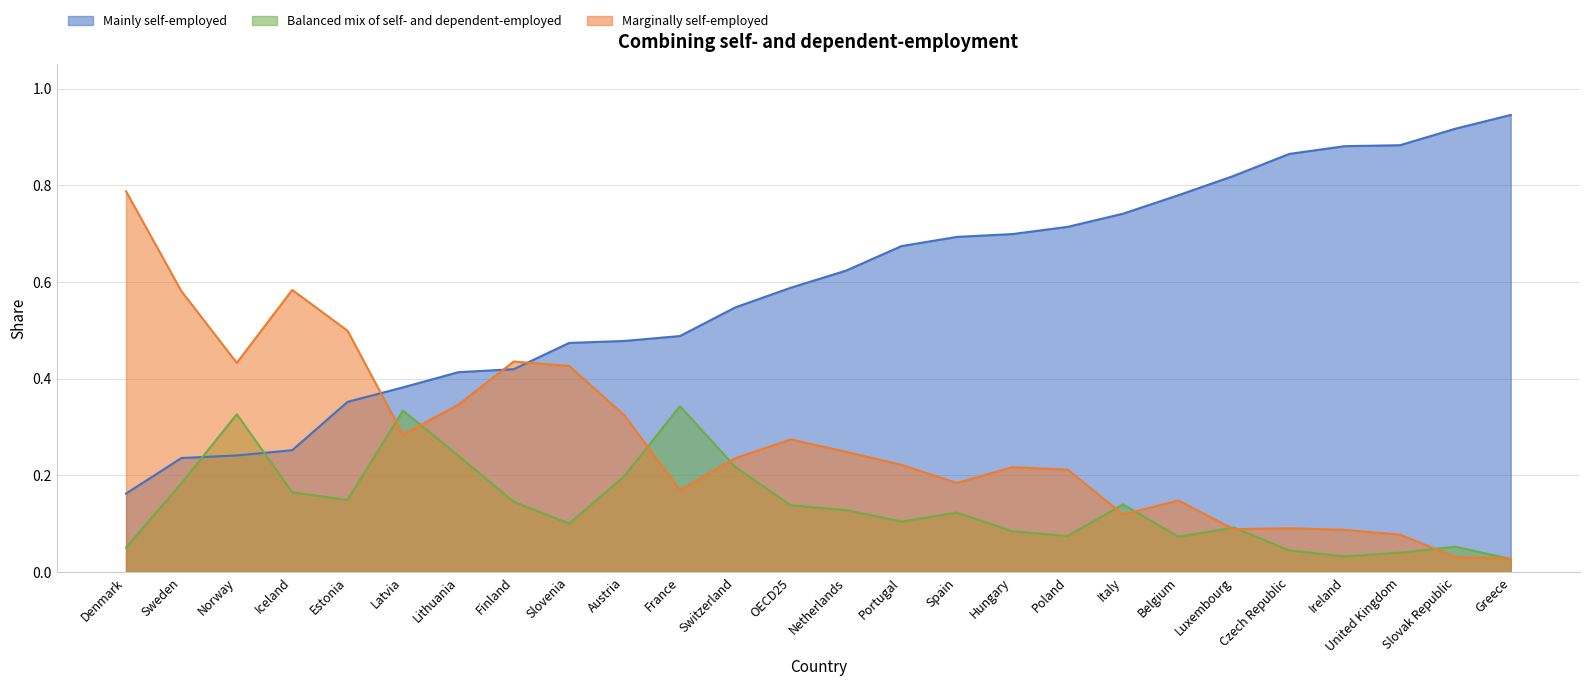

What is the difference between the second highest and second lowest values in the Marginally self-employed series?

0.6